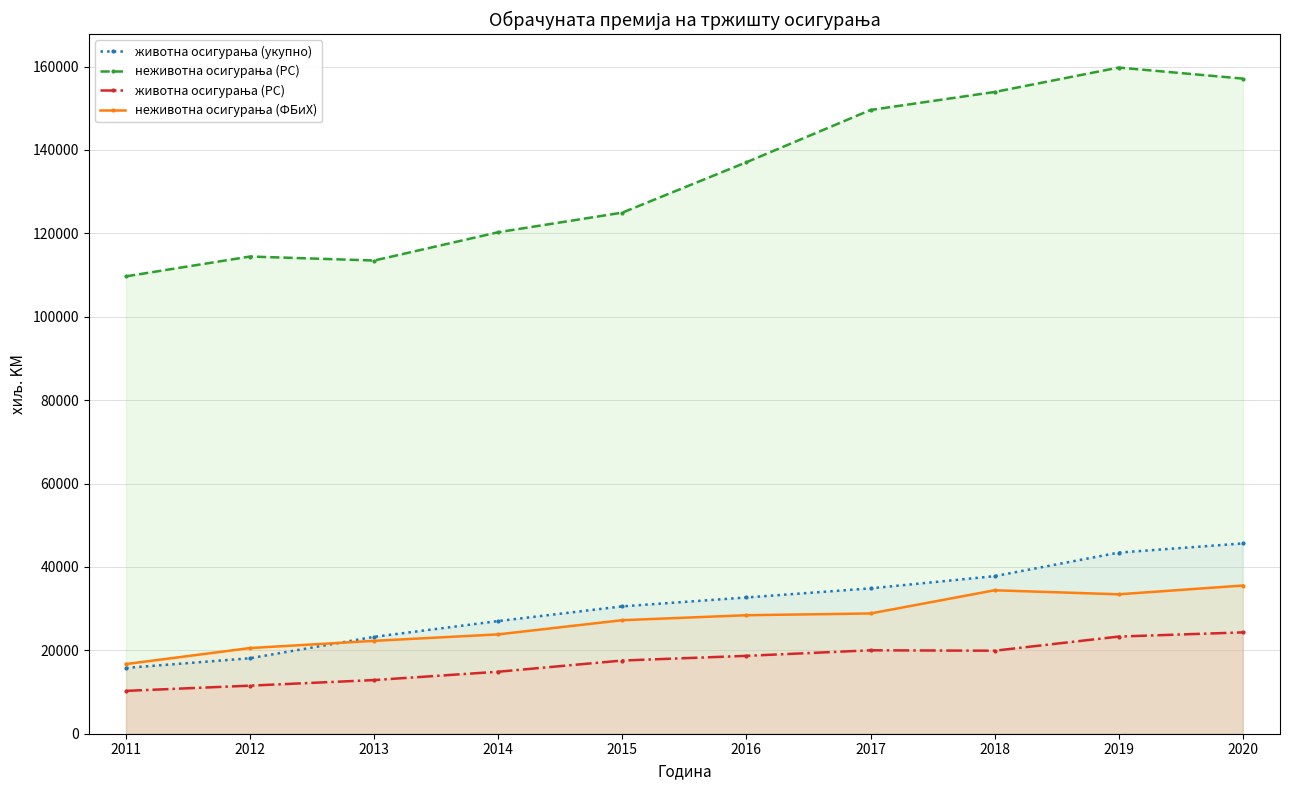

Which series has the widest spread of values?

неживотна осигурања (РС)